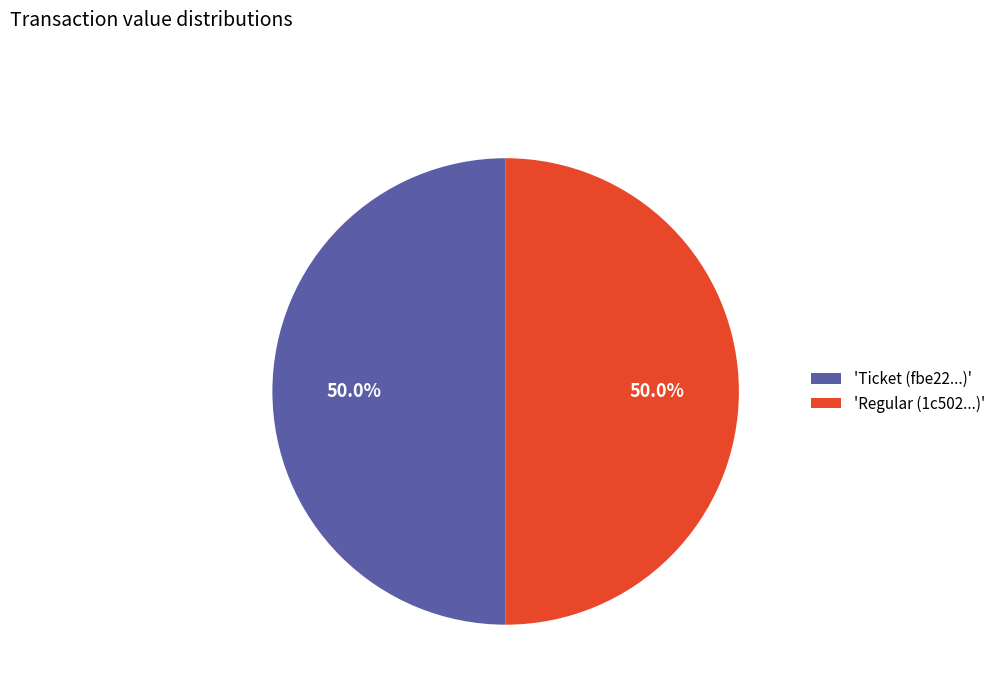

Combined, what portion of the pie is 'Regular (1c502...)' and 'Ticket (fbe22...)'?

100.0%